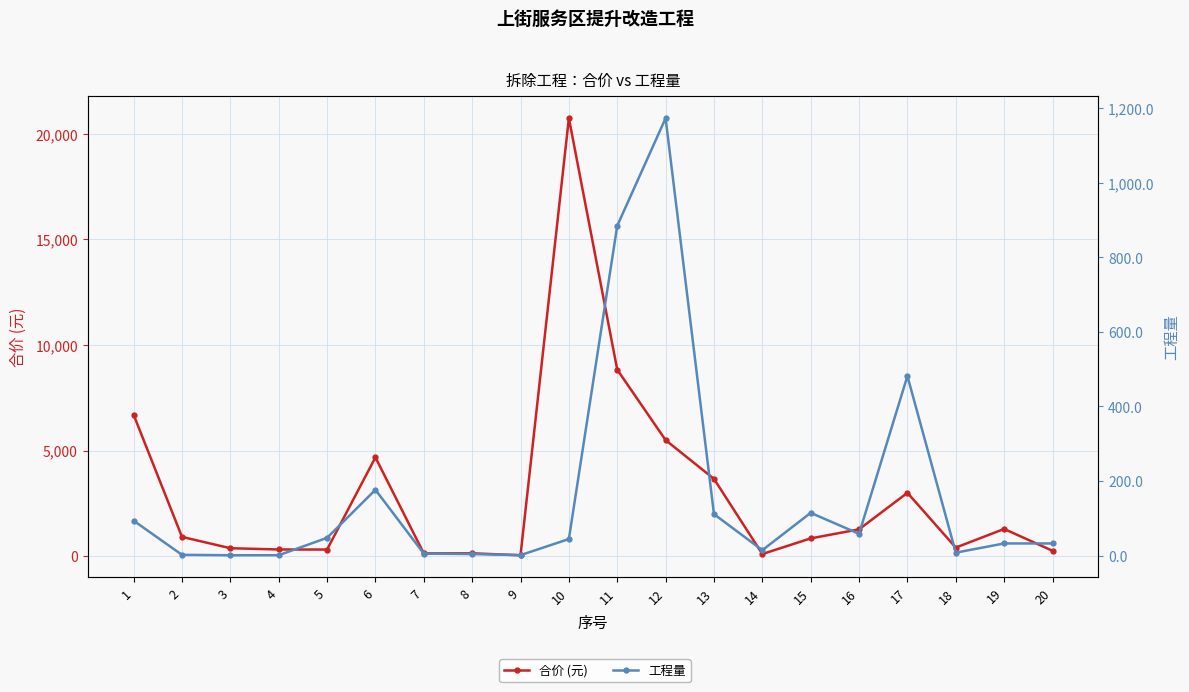

How many data points in 合价 (元) are less than 907?

10